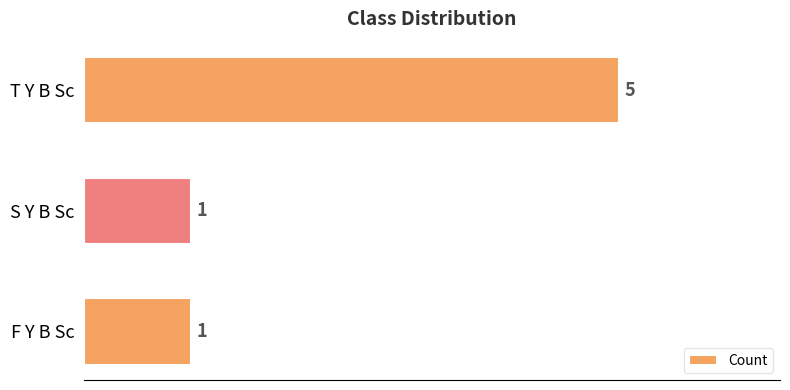

What is the average value?

2